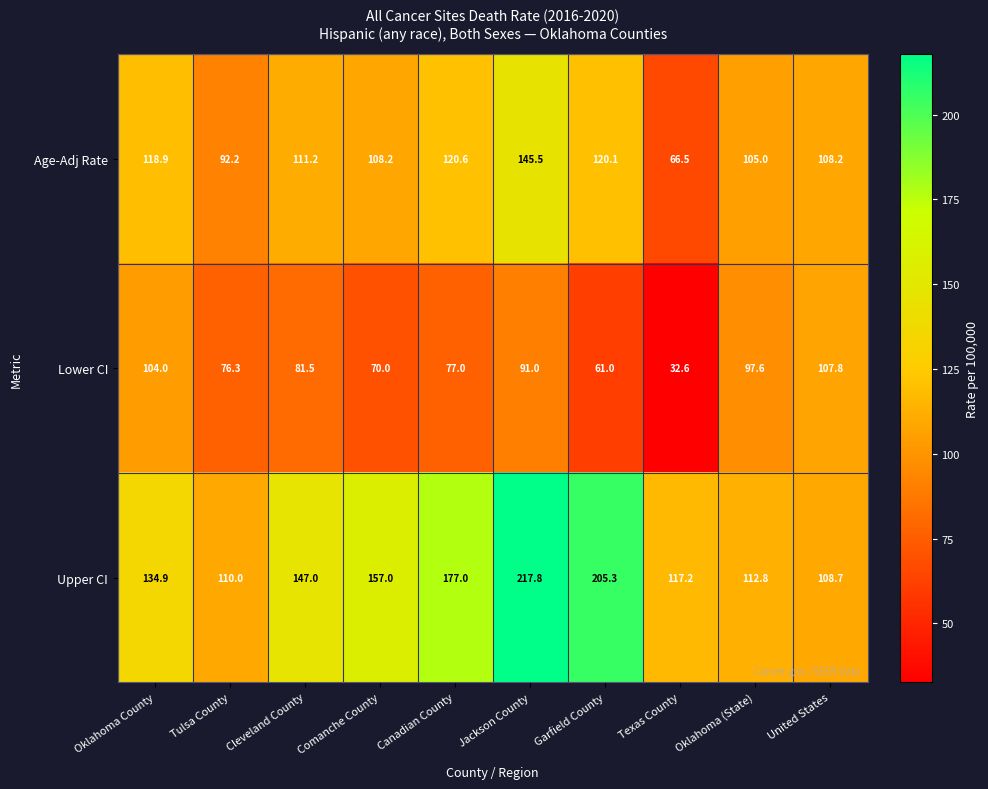

Which series has the largest total across all categories?

Upper CI